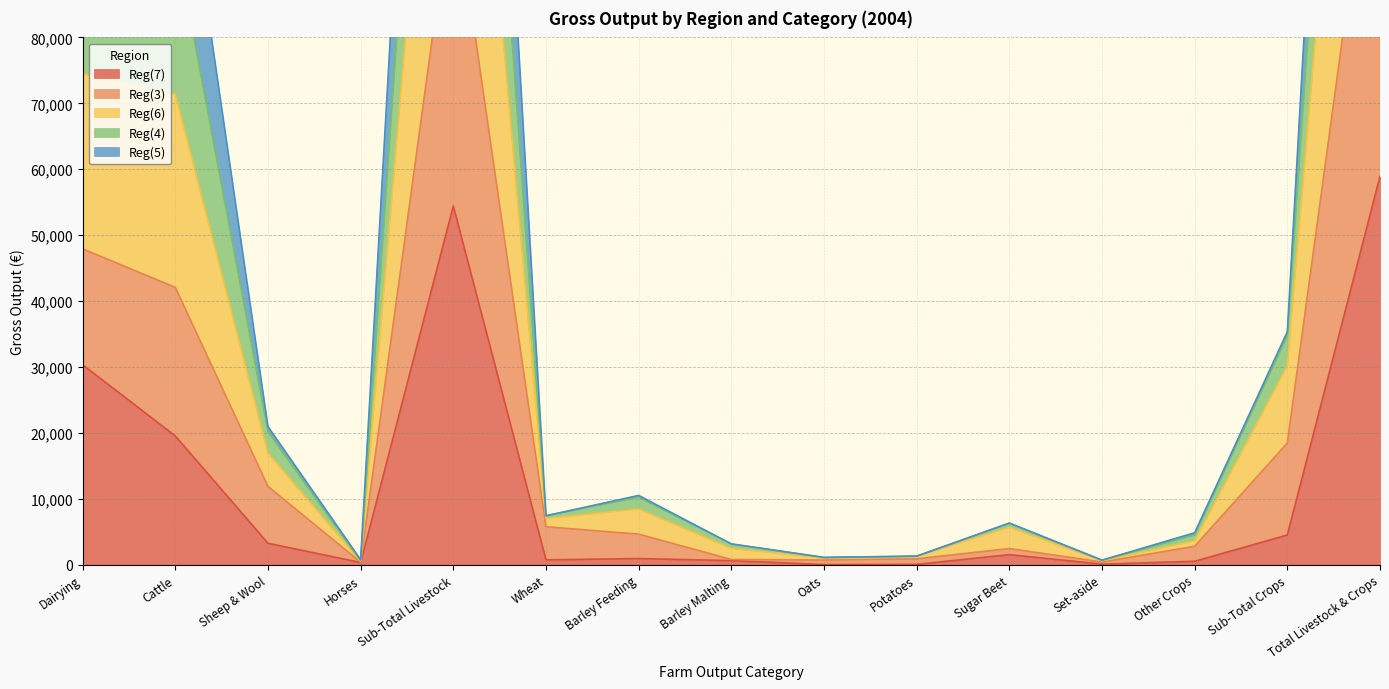

The value of Reg(7) at Sub-Total Crops is 4508. True or false?

True